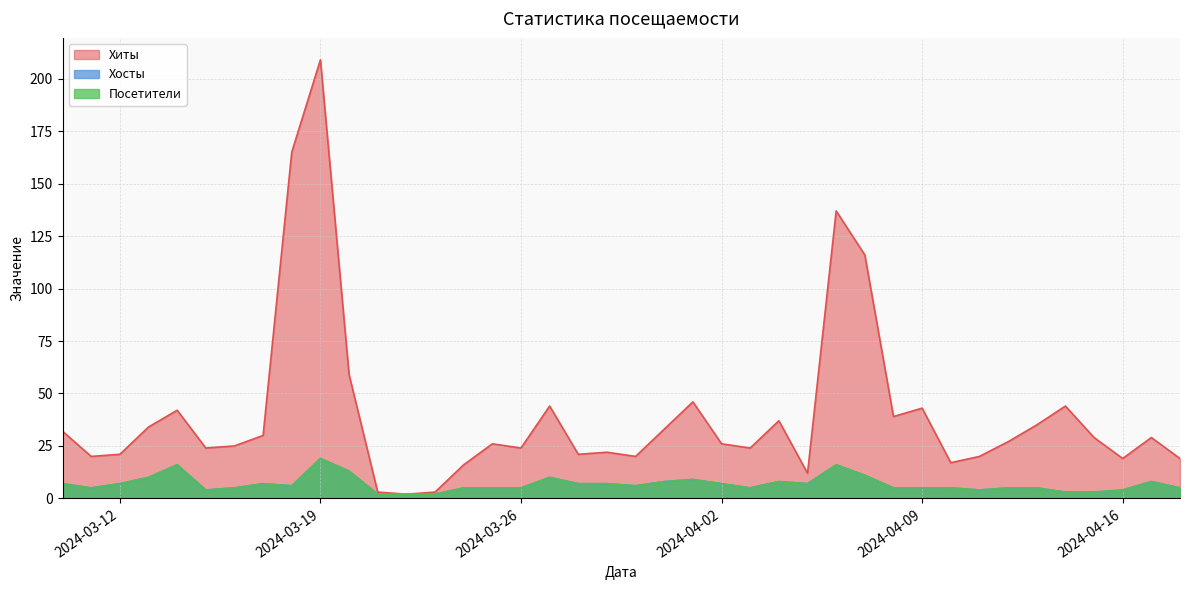

Which series has the widest spread of values?

Хиты